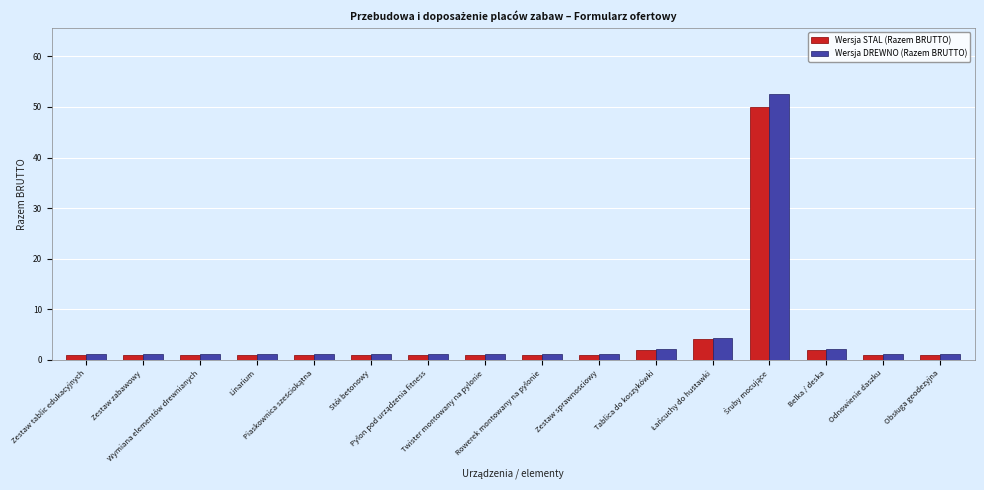

What is the greatest value displayed?

52.5